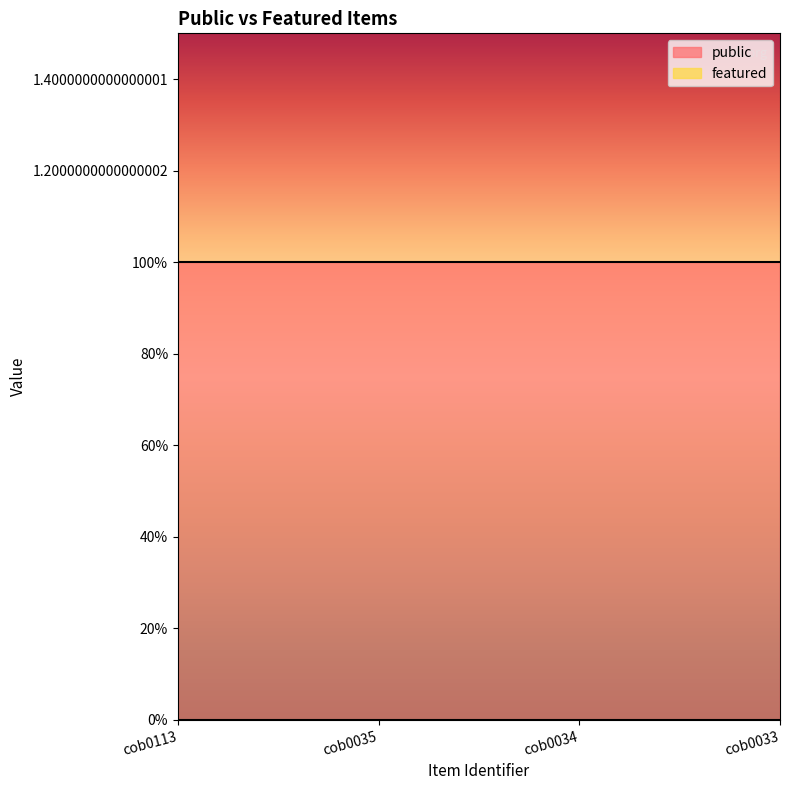

Between cob0113 and cob0035, which series saw the biggest shift?

public